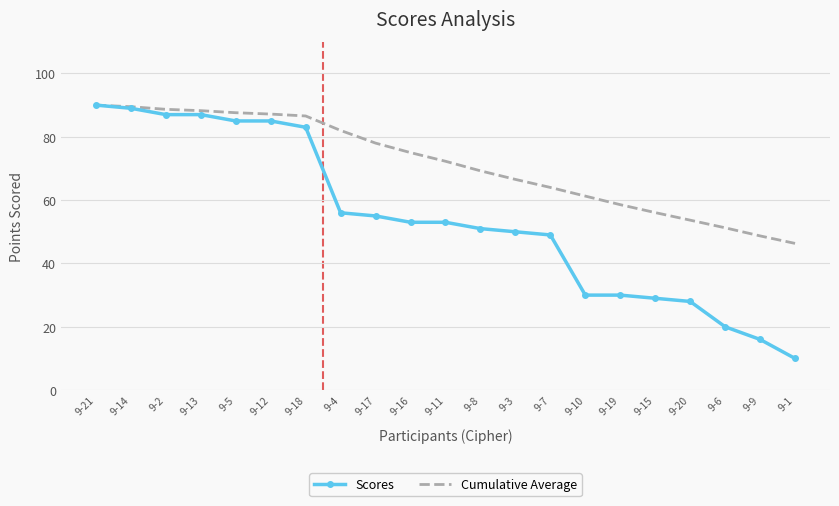

What is the greatest value displayed?

90.0